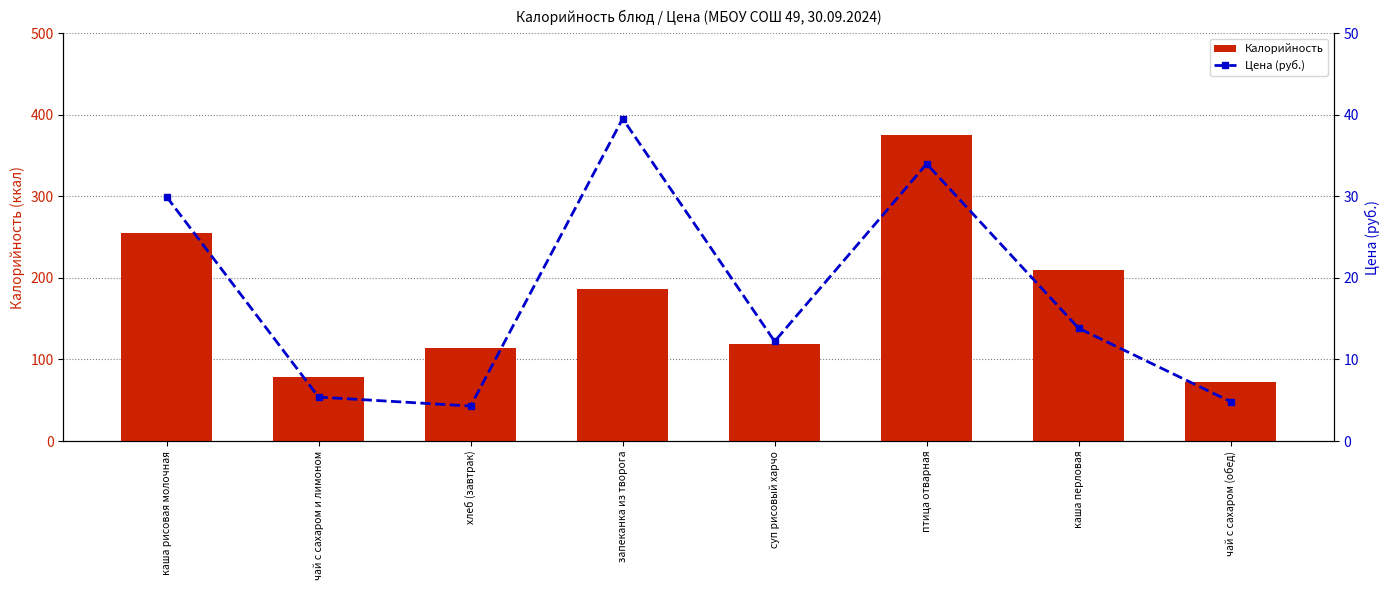

Which series has the largest total across all categories?

Калорийность